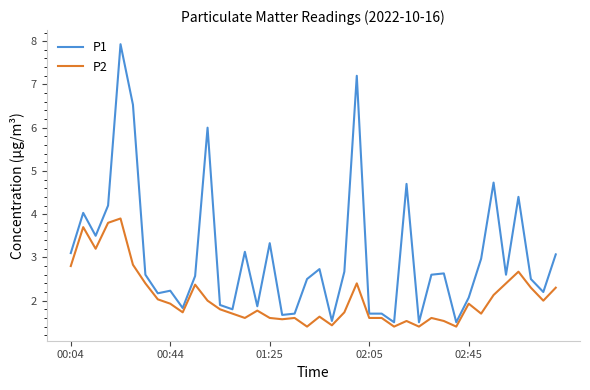

Which series has the largest total across all categories?

P1